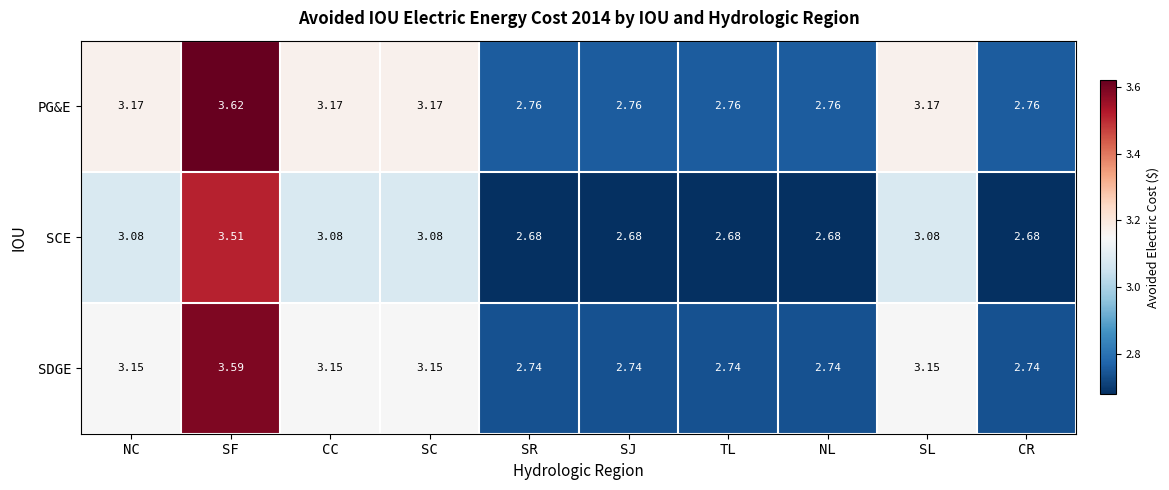

Which series has the largest total across all categories?

PG&E